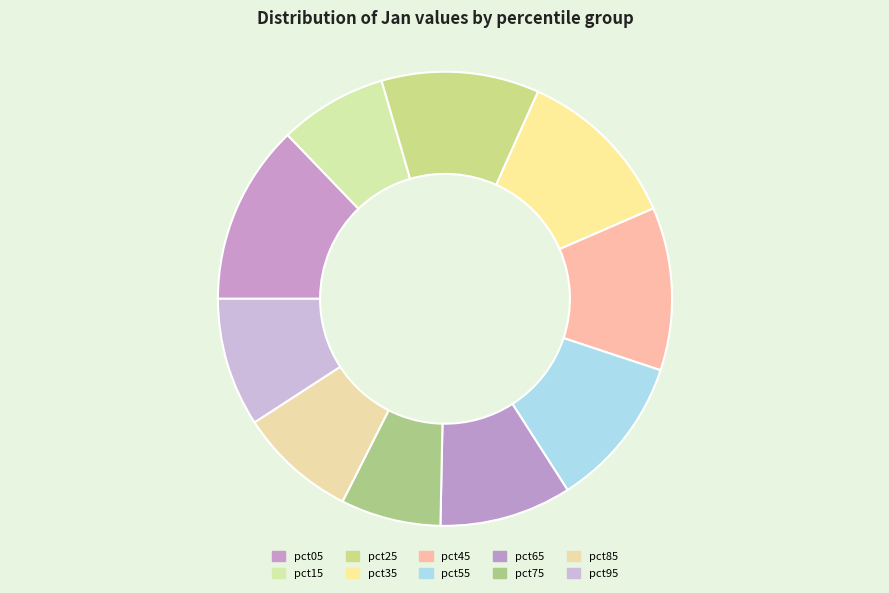

Rank the categories by value from highest to lowest.

pct05, pct35, pct45, pct25, pct55, pct65, pct95, pct85, pct15, pct75